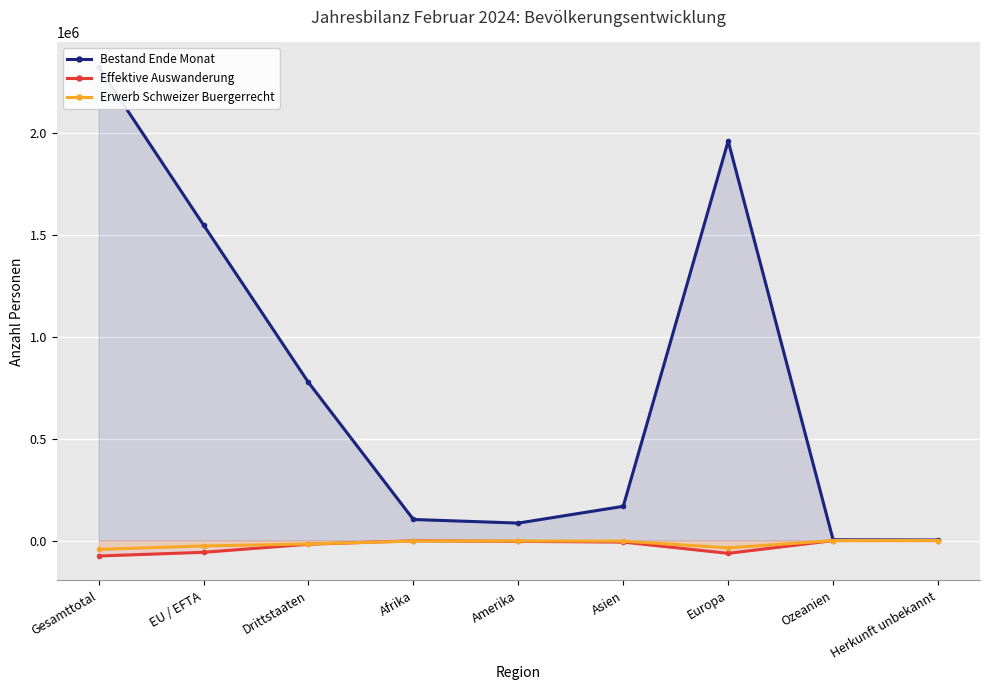

Which series ends up on top after the final intersection of Effektive Auswanderung and Erwerb Schweizer Buergerrecht?

Effektive Auswanderung